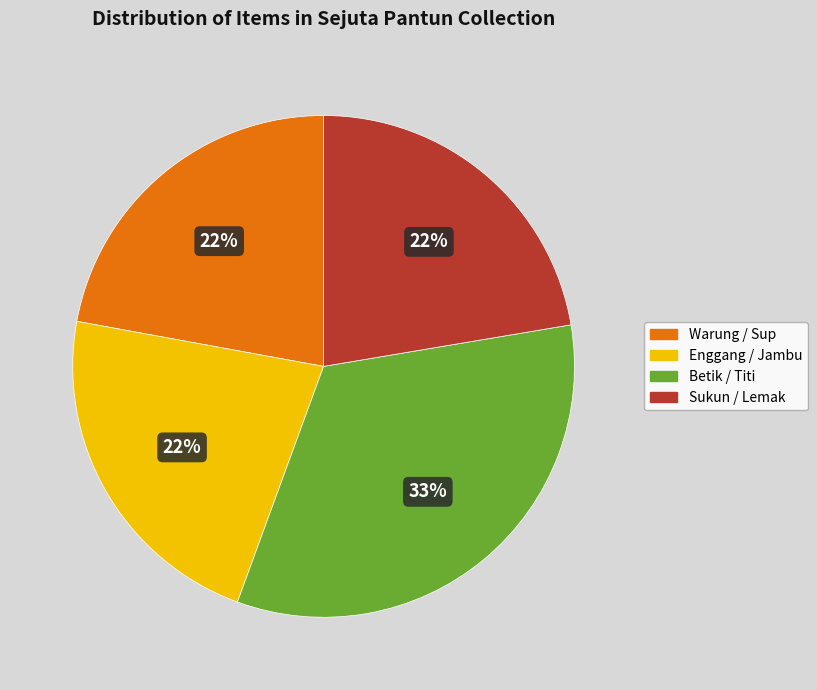

Does any single category account for the majority?

No